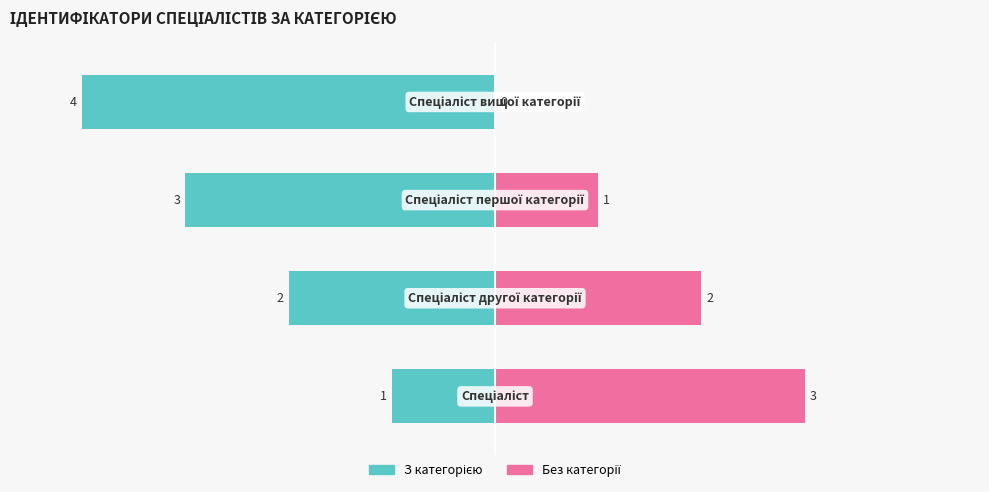

Which series has the widest spread of values?

З категорією